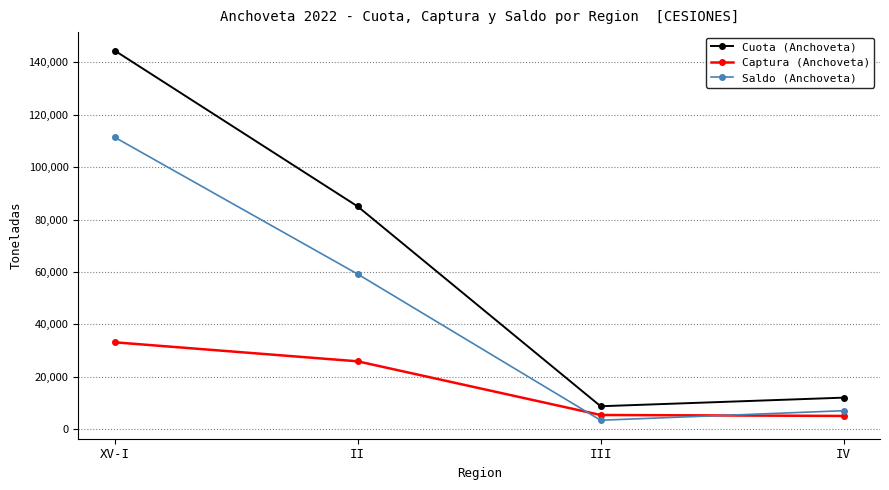

List the series in order of their peak value, lowest first.

Captura (Anchoveta), Saldo (Anchoveta), Cuota (Anchoveta)